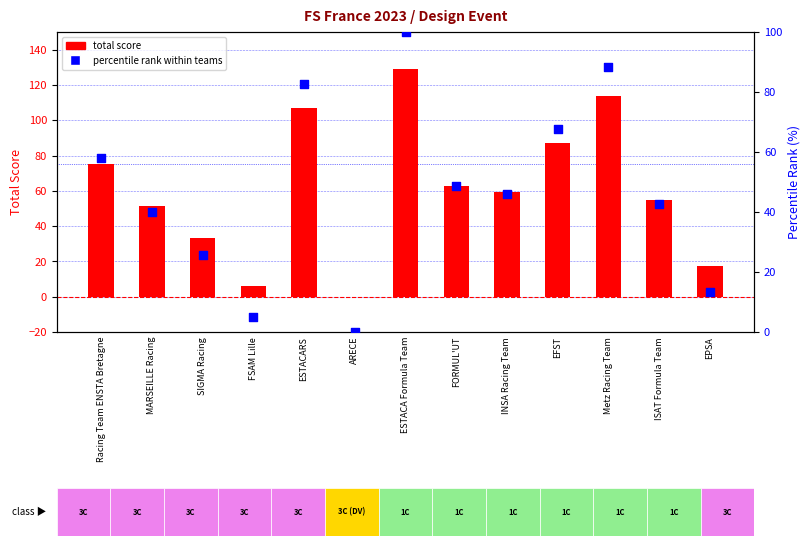

What is the total value across all series at INSA Racing Team?

105.2